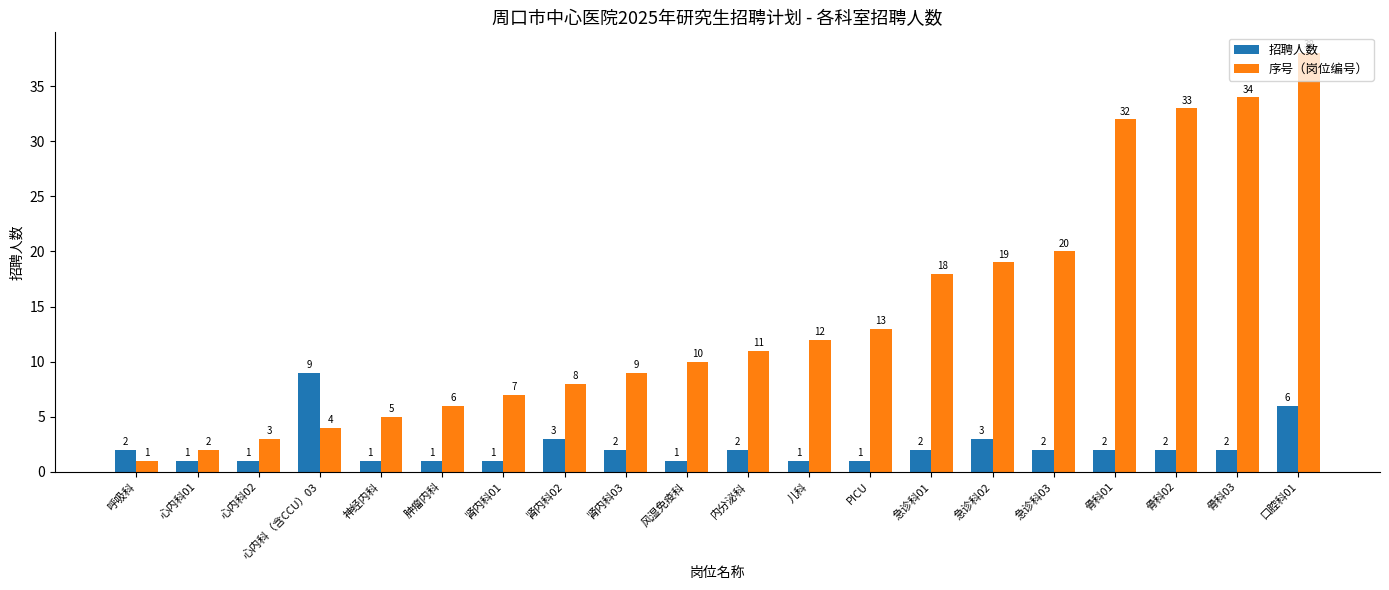

Which series changed the most between 肿瘤内科 and 急诊科01?

序号（岗位编号）